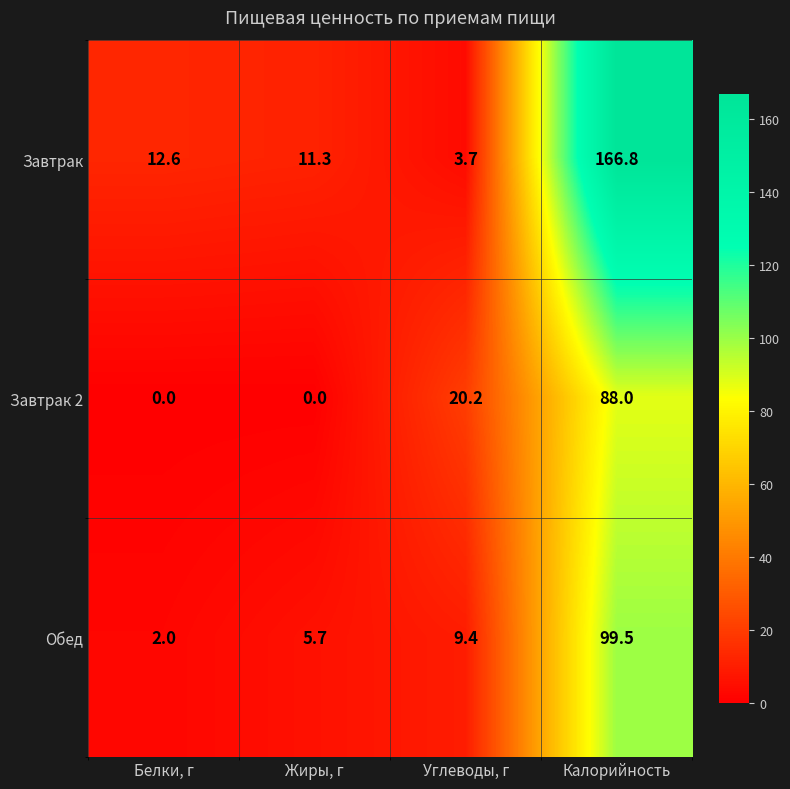

At which label is Обед closest to 50?

Углеводы, г